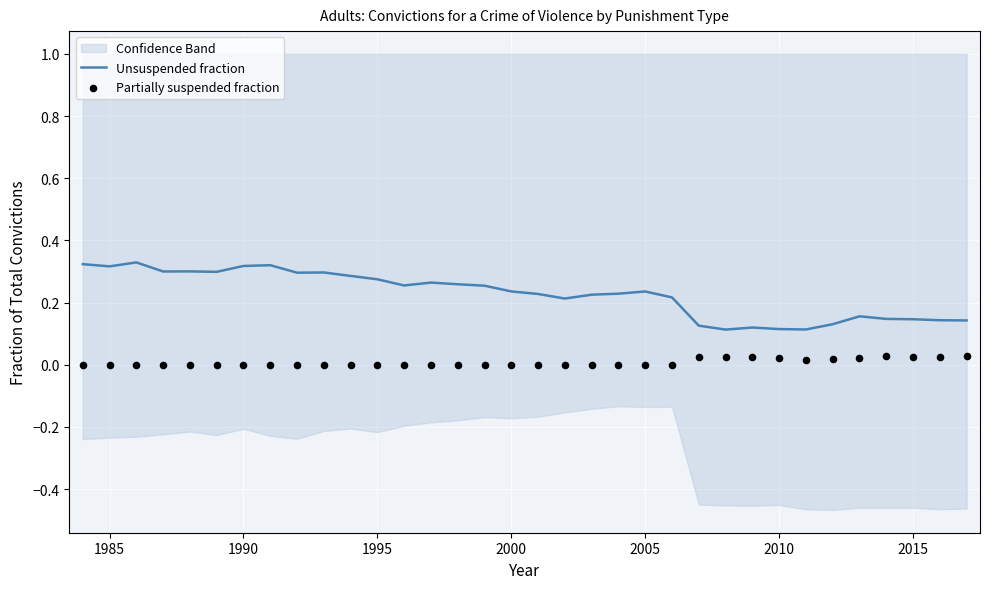

What are all the series names shown in the legend?

Unsuspended fraction, Partially suspended fraction